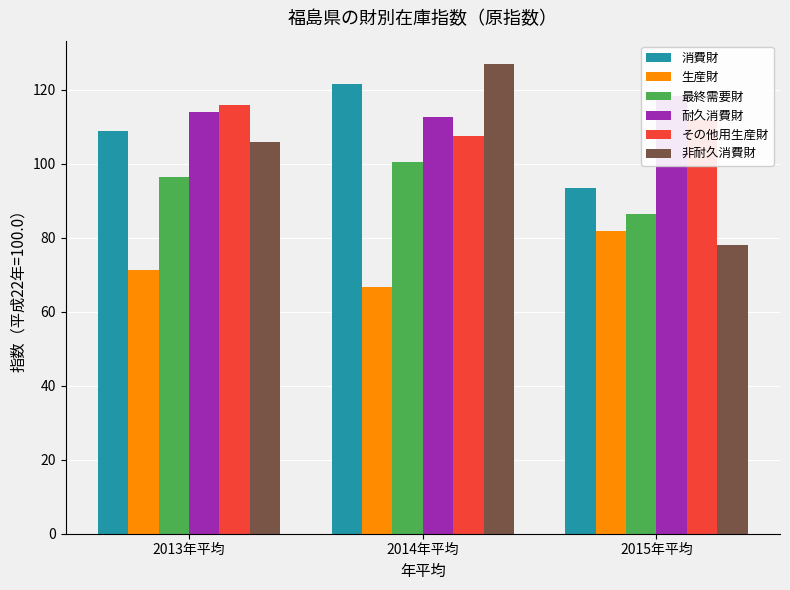

What position from the right is 2014年平均?

2